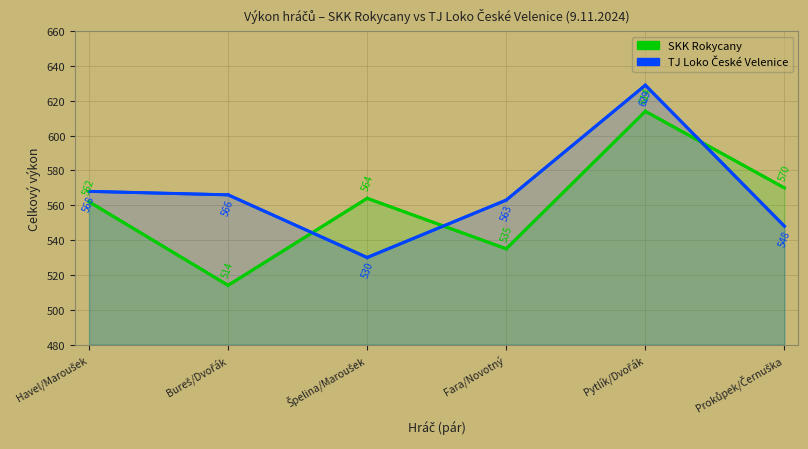

Is it true that SKK Rokycany equals 886 at Fara/Novotný?

False